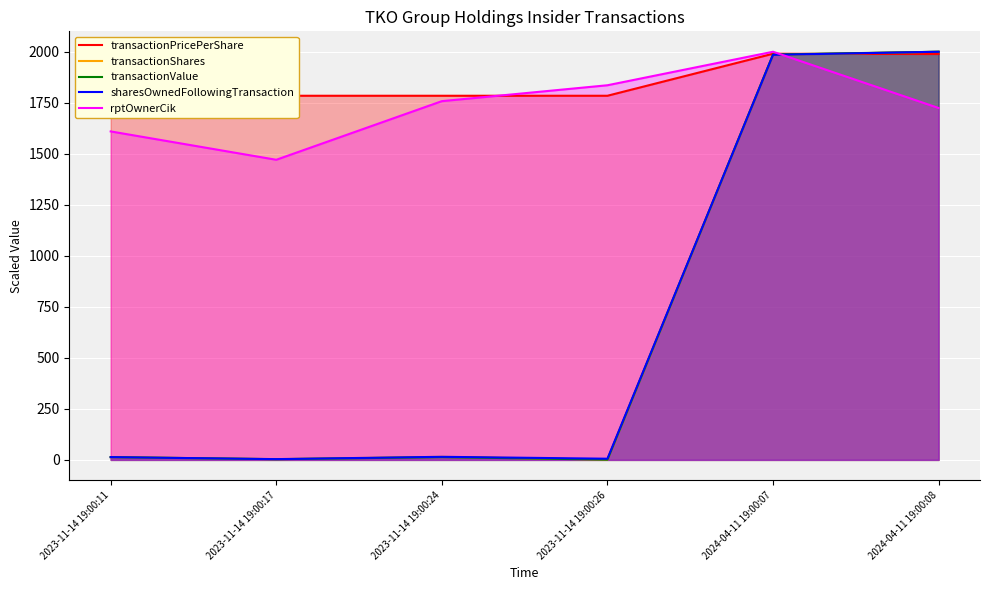

At which label does transactionValue first exceed 13?

2023-11-14 19:00:11